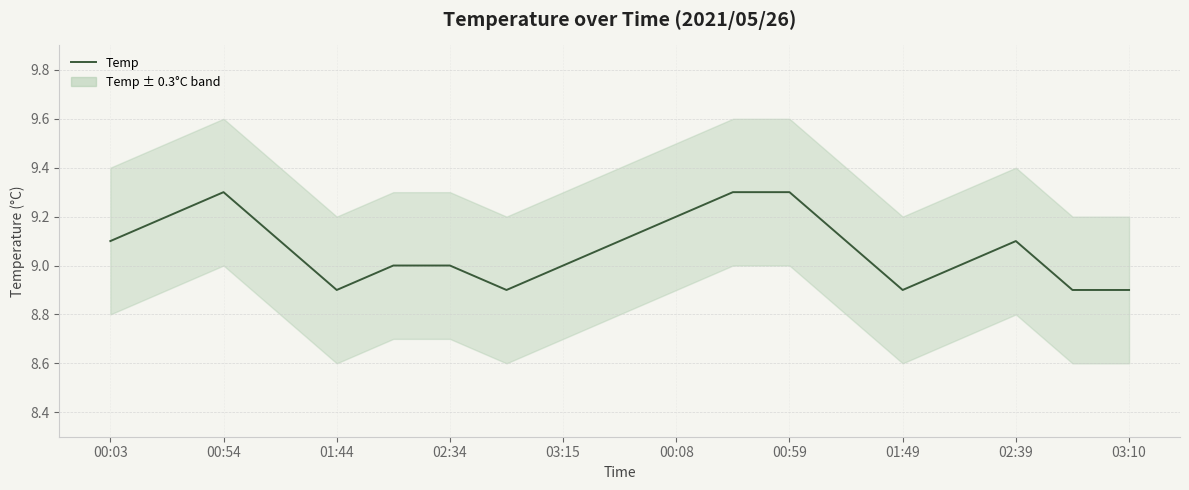

How many lines are shown in the chart?

1